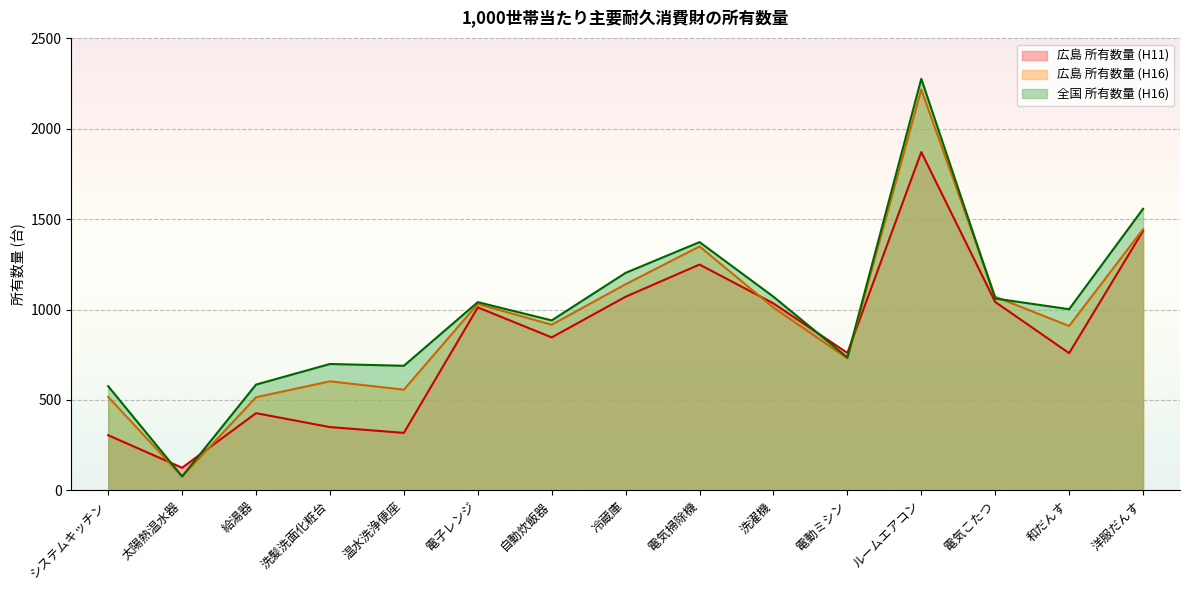

How many values in the 全国 所有数量 (H16) series exceed 1002?

7